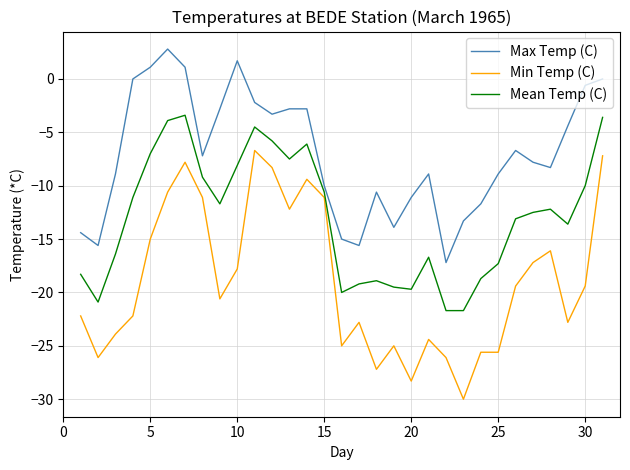

What is the minimum value shown in the chart?

-30.0